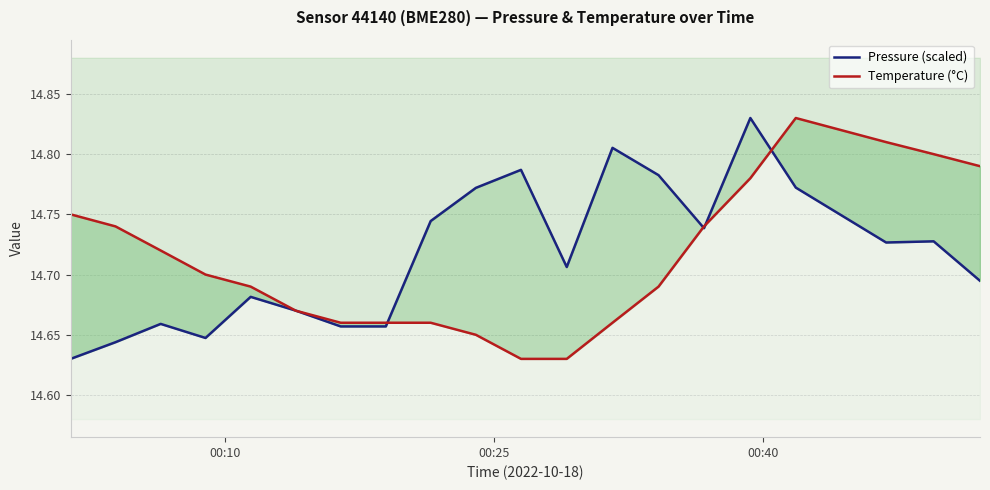

Reading left to right, what are all the values shown in this chart?

Pressure (scaled): 14.6	14.6	14.7	14.6	14.7	14.7	14.7	14.7	14.7	14.8	14.8	14.7	14.8	14.8	14.7	14.8	14.8	14.7	14.7	14.7
Temperature (°C): 14.8	14.7	14.7	14.7	14.7	14.7	14.7	14.7	14.7	14.7	14.6	14.6	14.7	14.7	14.7	14.8	14.8	14.8	14.8	14.8